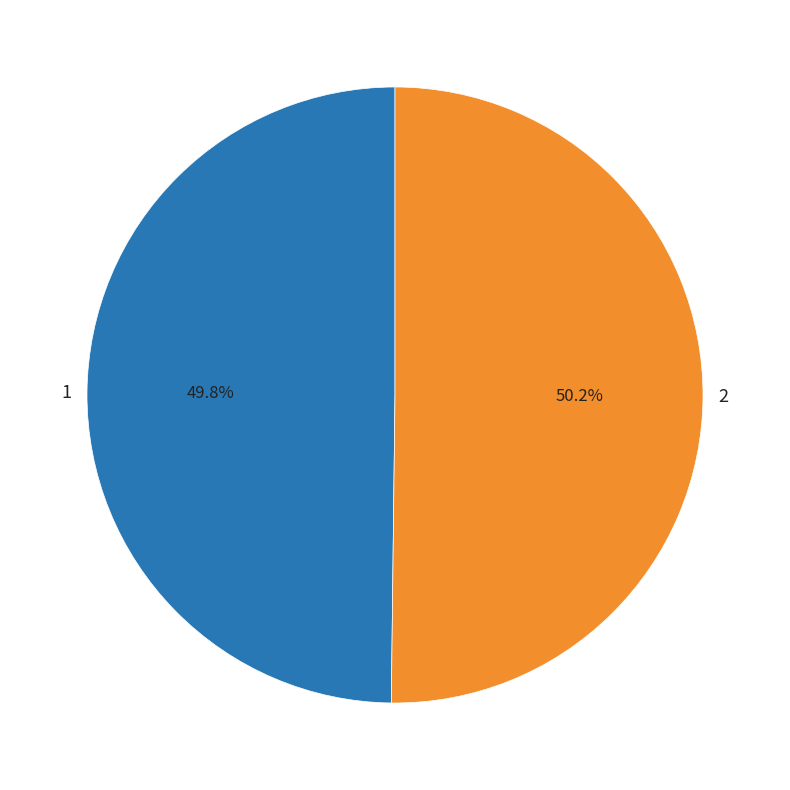

Is it true that 1 is 50% of the pie?

True